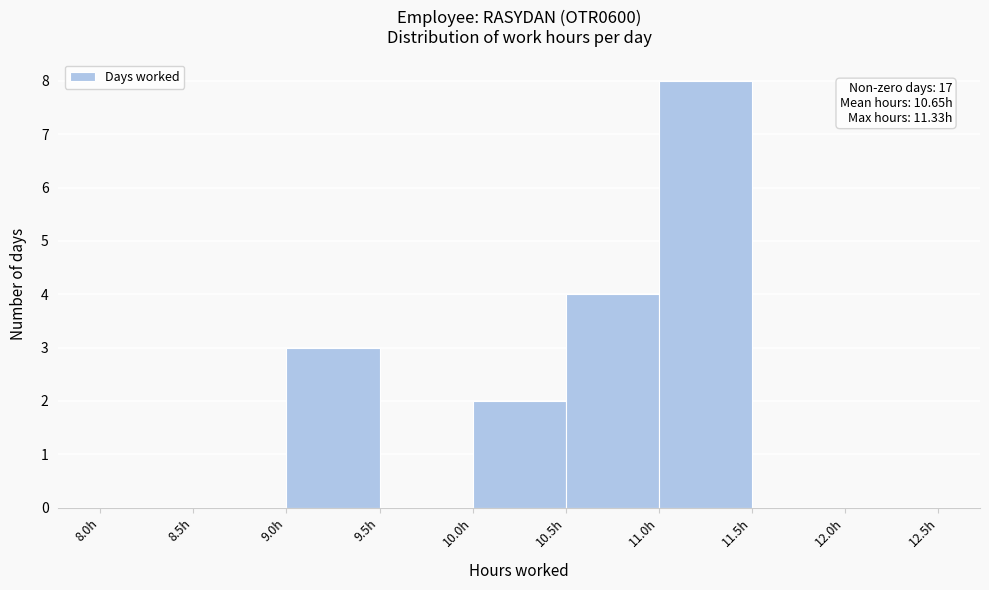

Which range on the x-axis has the tallest bar?

11.0 to 11.5